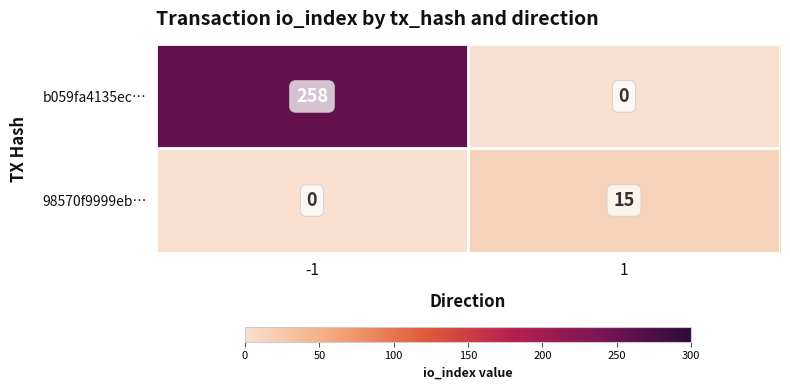

Which series has the widest spread of values?

b059fa4135ec…